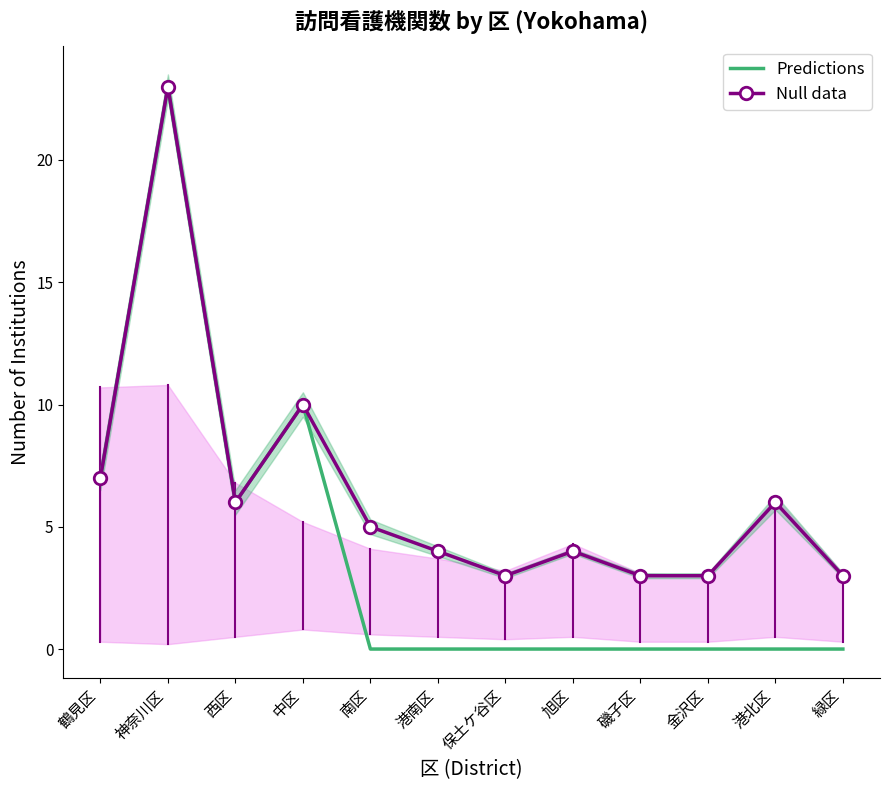

Rank the series at 磯子区 from highest to lowest value.

Null data, Predictions